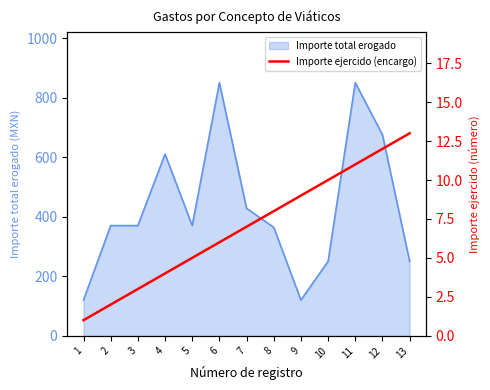

The value of Importe total erogado at 2 is 521. True or false?

False